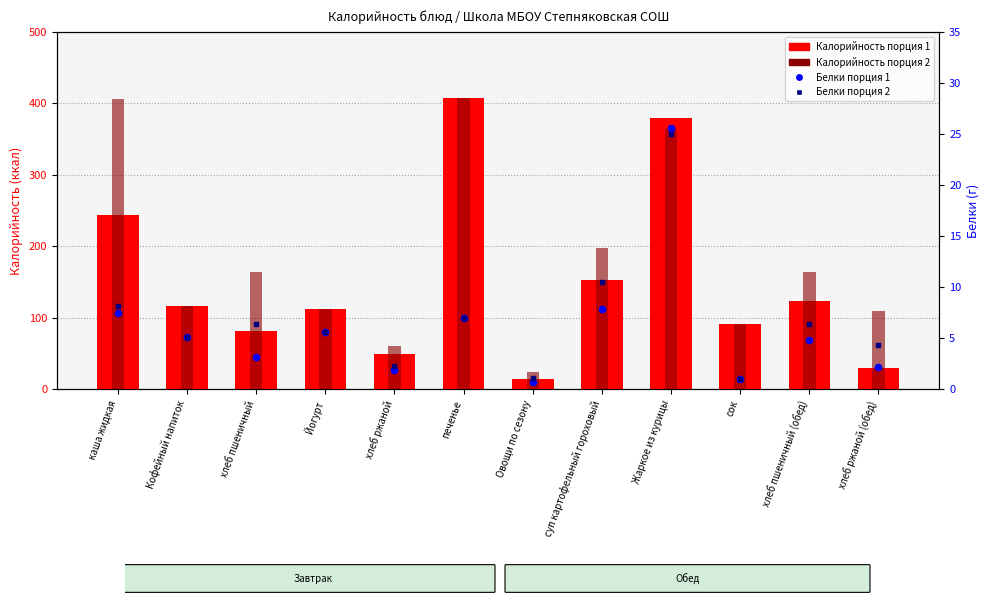

What is the total value across all series at Жаркое из курицы?

794.2